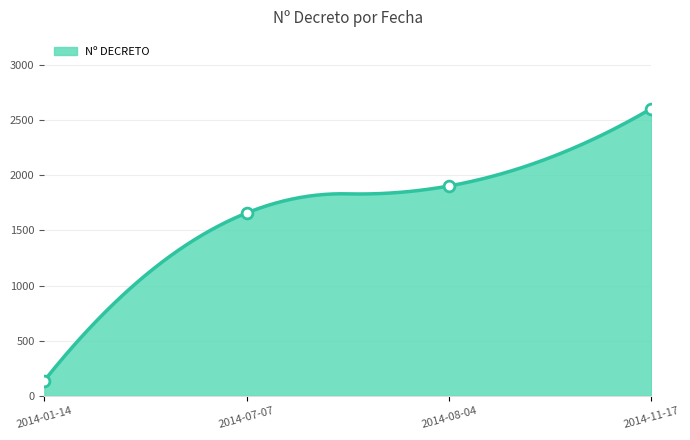

Between 2014-01-14 and 2014-11-17, which is larger?

2014-11-17